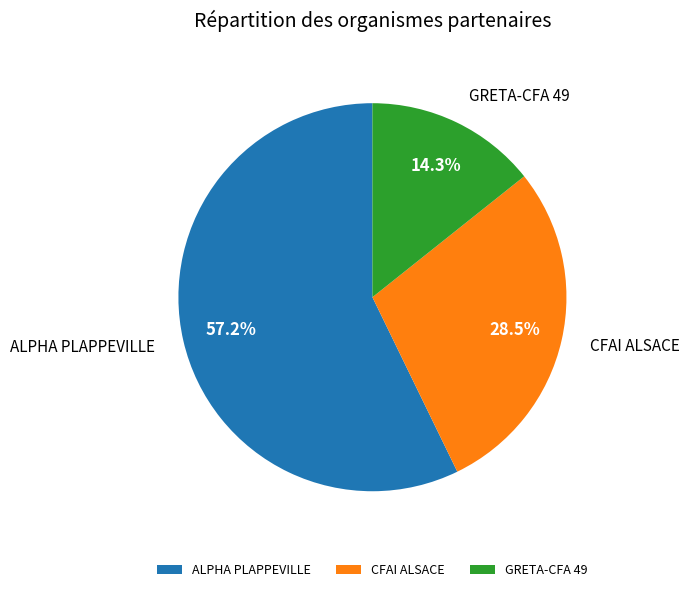

What portion of the pie excludes ALPHA PLAPPEVILLE?

42.8%